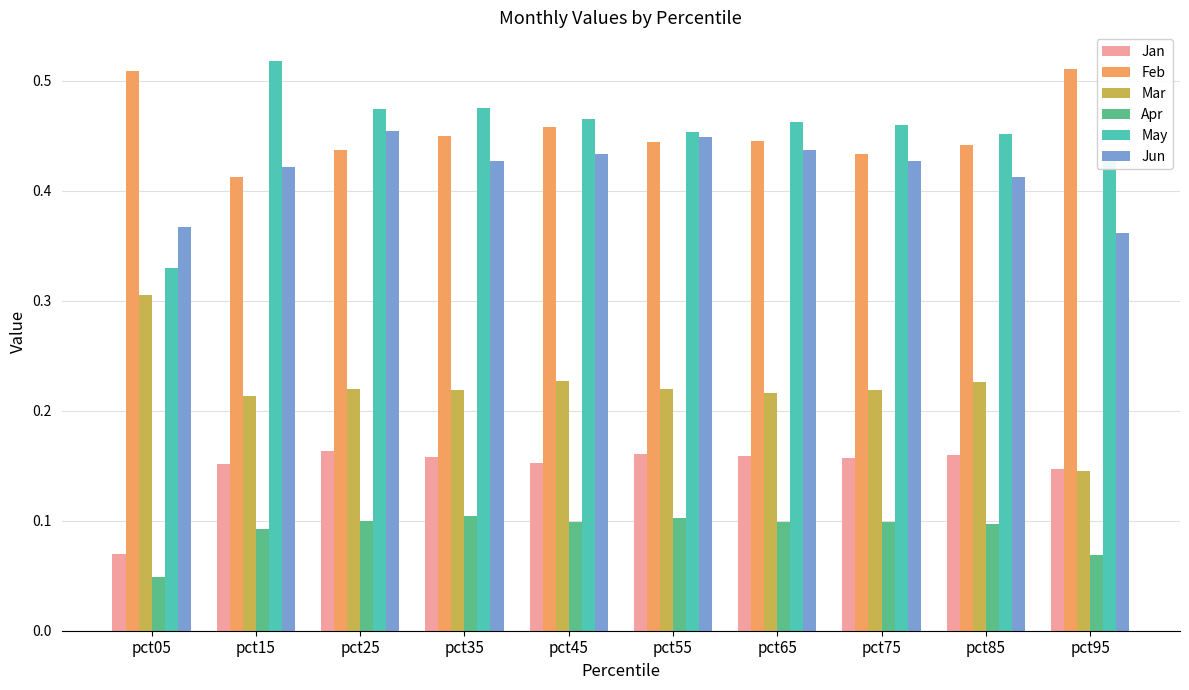

What is the sum of all Mar values?

2.2